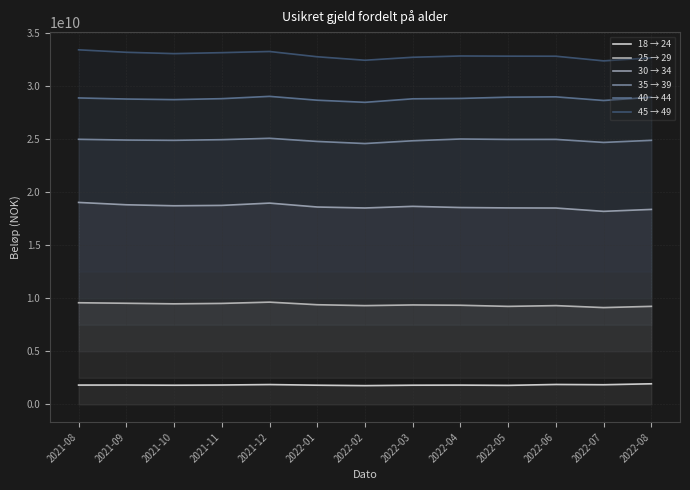

Between 2021-11 and 2022-04, which series saw the biggest shift?

45 → 49